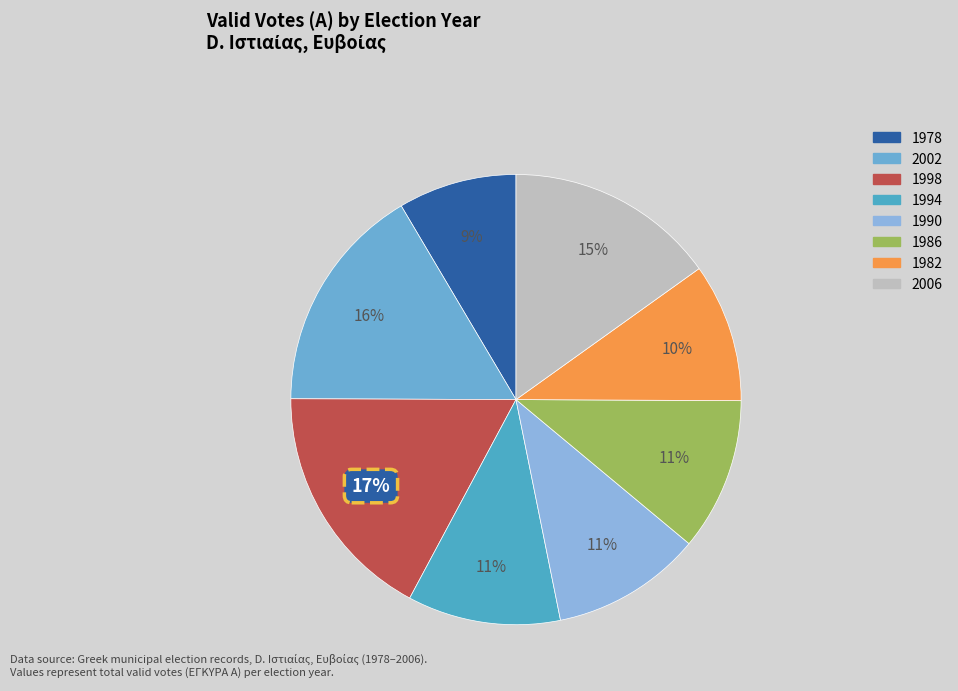

Does 1994 account for over 50% of the chart?

No